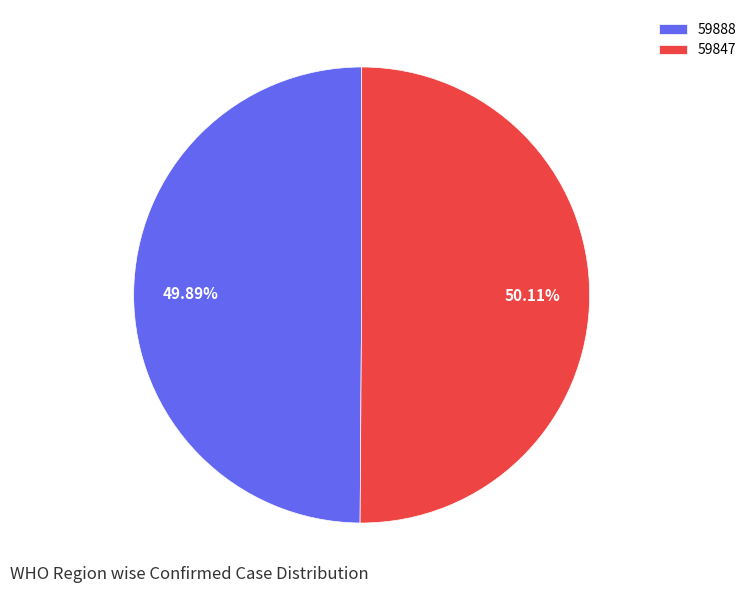

To the nearest percent, what is the average slice percentage?

50%